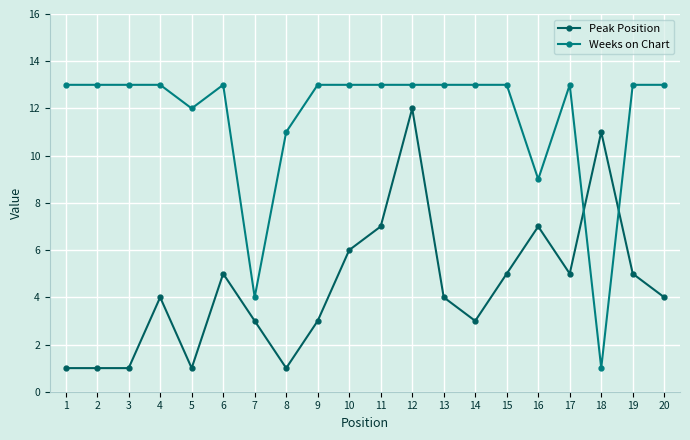

Does the chart have visible grid lines?

Yes